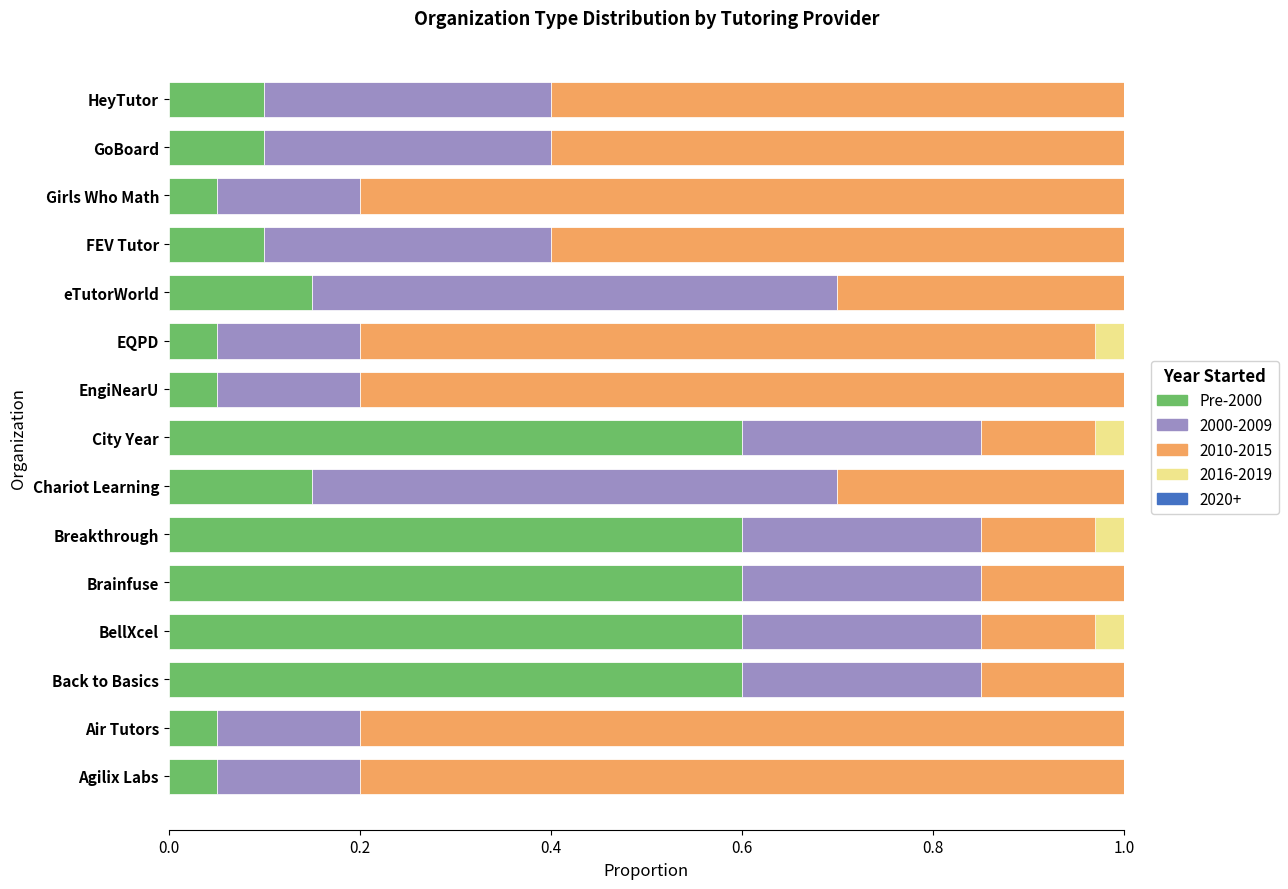

Read the value at Girls Who Math.

0.1